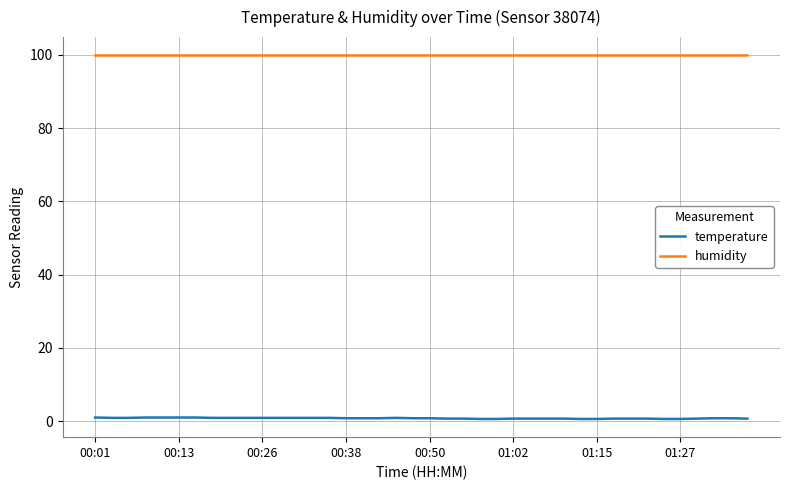

List the series in order of their peak value, lowest first.

temperature, humidity